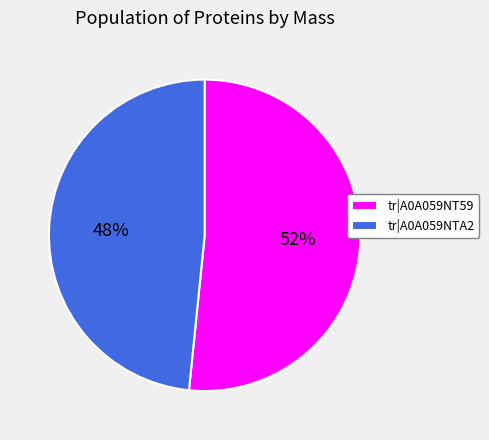

Do tr|A0A059NT59 and tr|A0A059NTA2 together represent more than half of the pie?

Yes